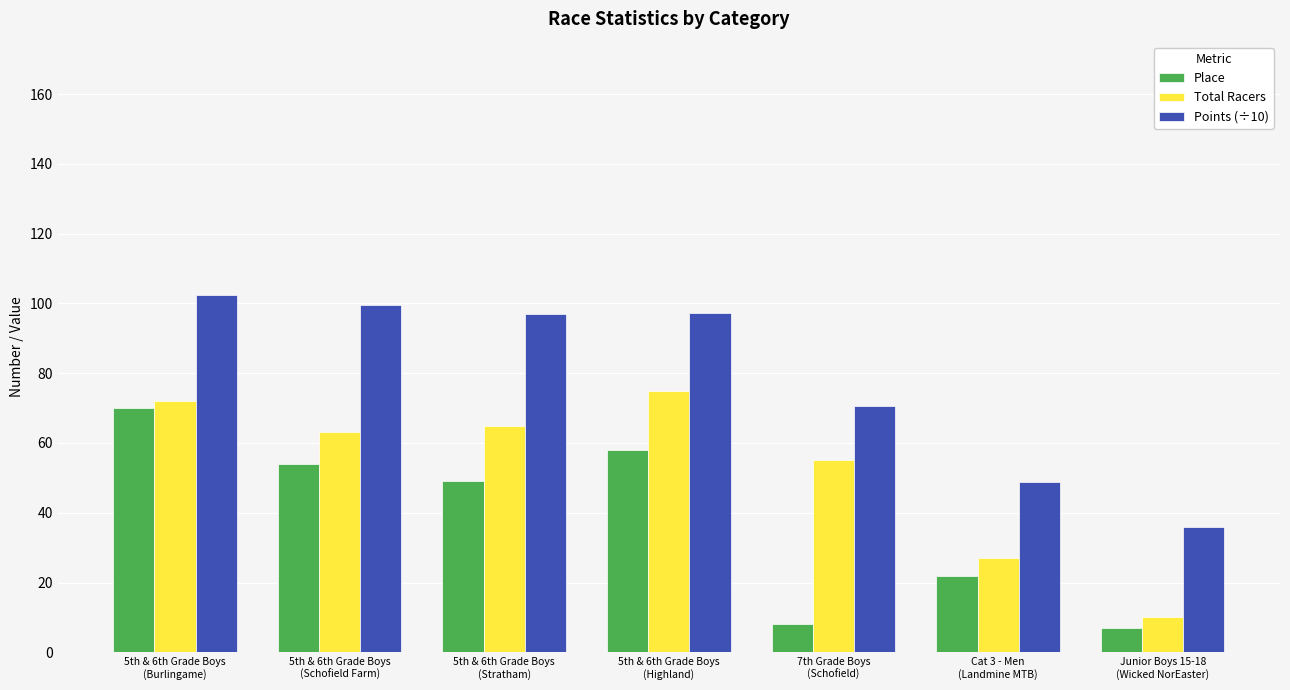

Is it true that Place equals 70.0 at 5th & 6th Grade Boys
(Burlingame)?

True